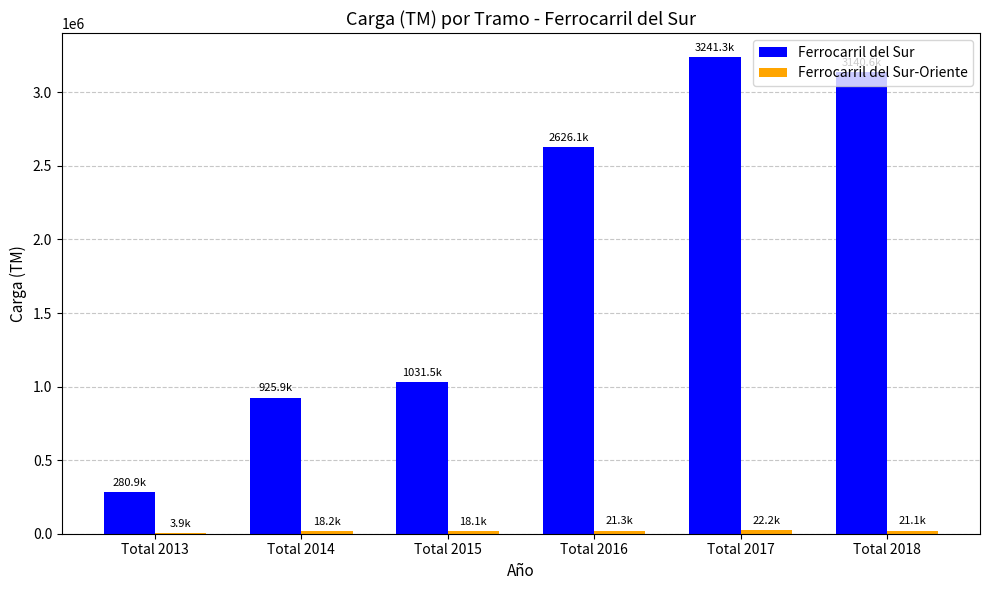

Which series has the largest range (max minus min)?

Ferrocarril del Sur